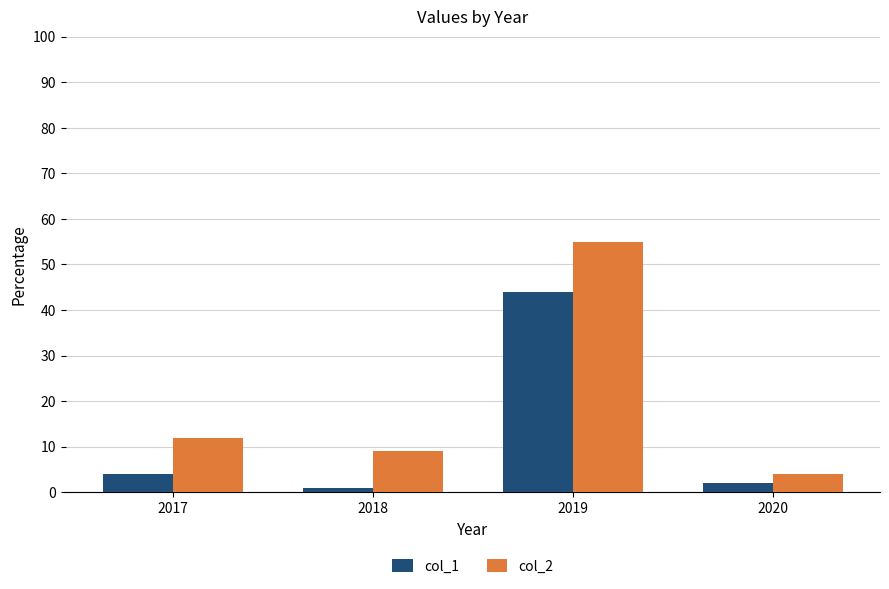

The value of col_1 at 2017 is 4. True or false?

True